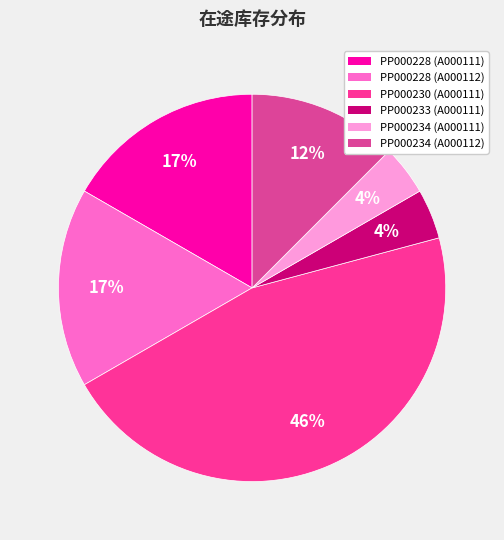

What is the smallest slice in the pie chart?

PP000233 (A000111)